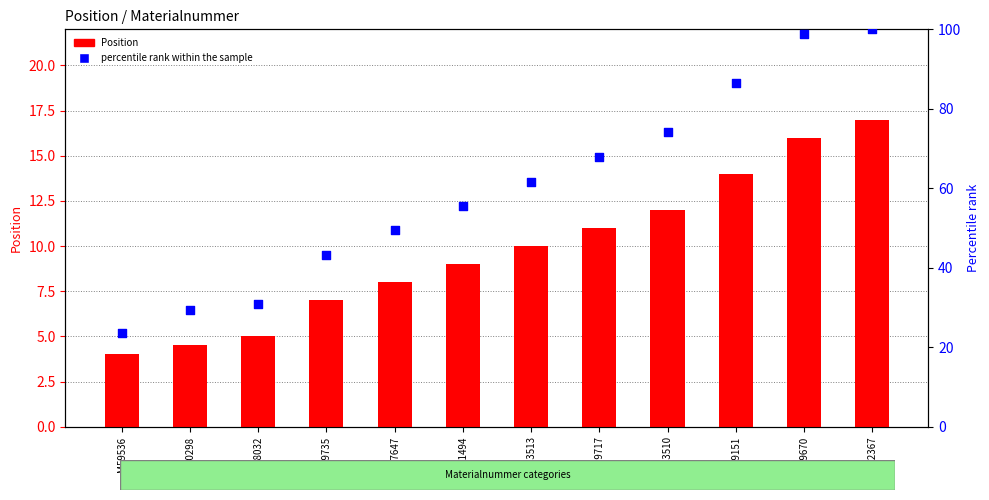

What is the total value across all series at M81494?

64.6